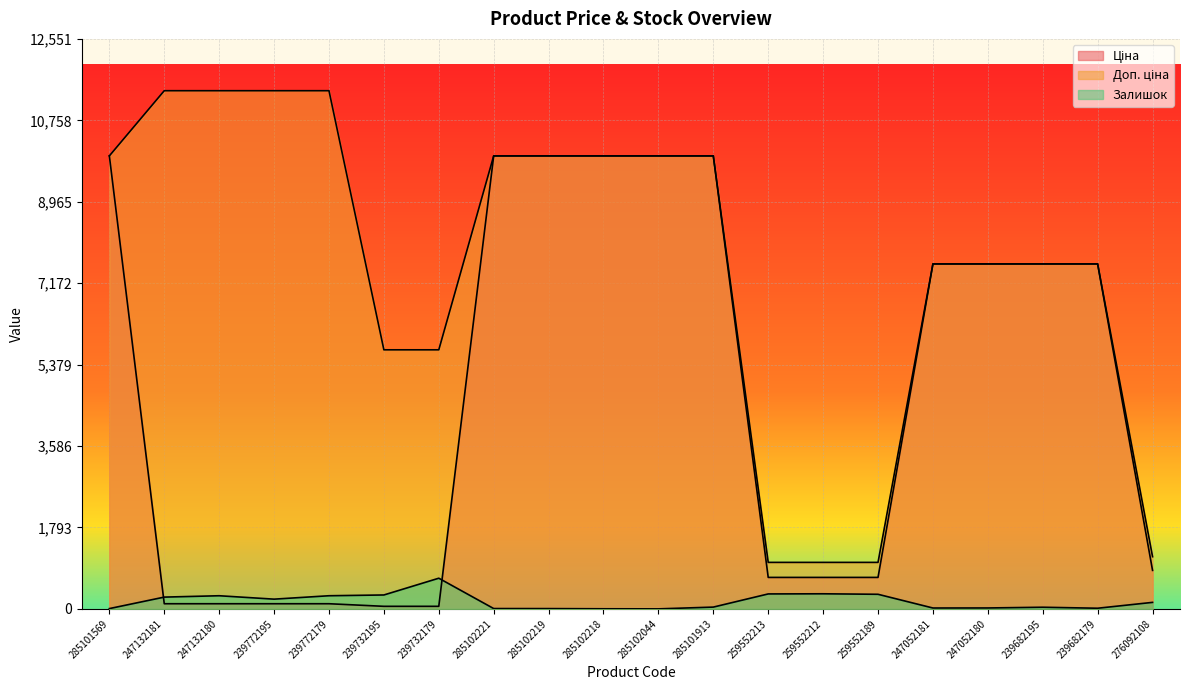

Between which two adjacent categories do Ціна and Залишок first intersect?

285101569 and 247132181